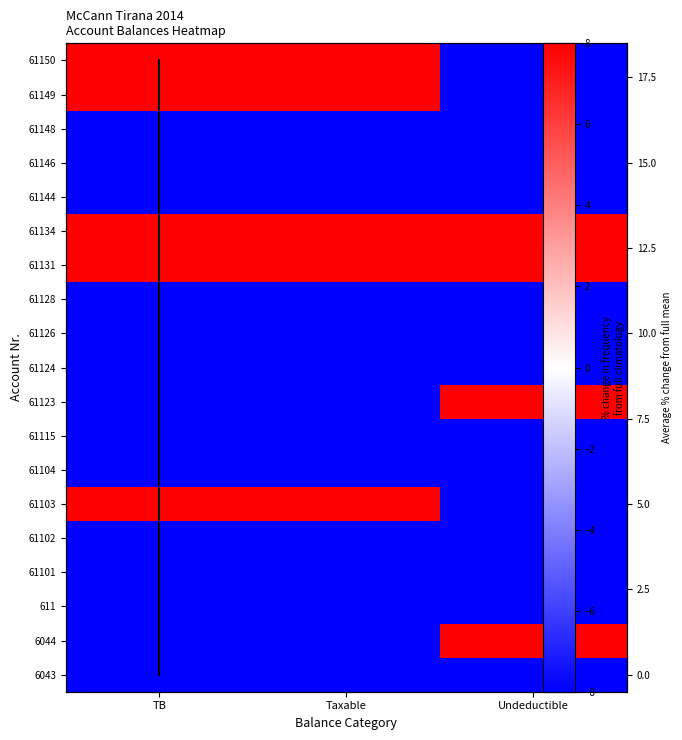

Which category has the highest value in the 61115 series?

Taxable